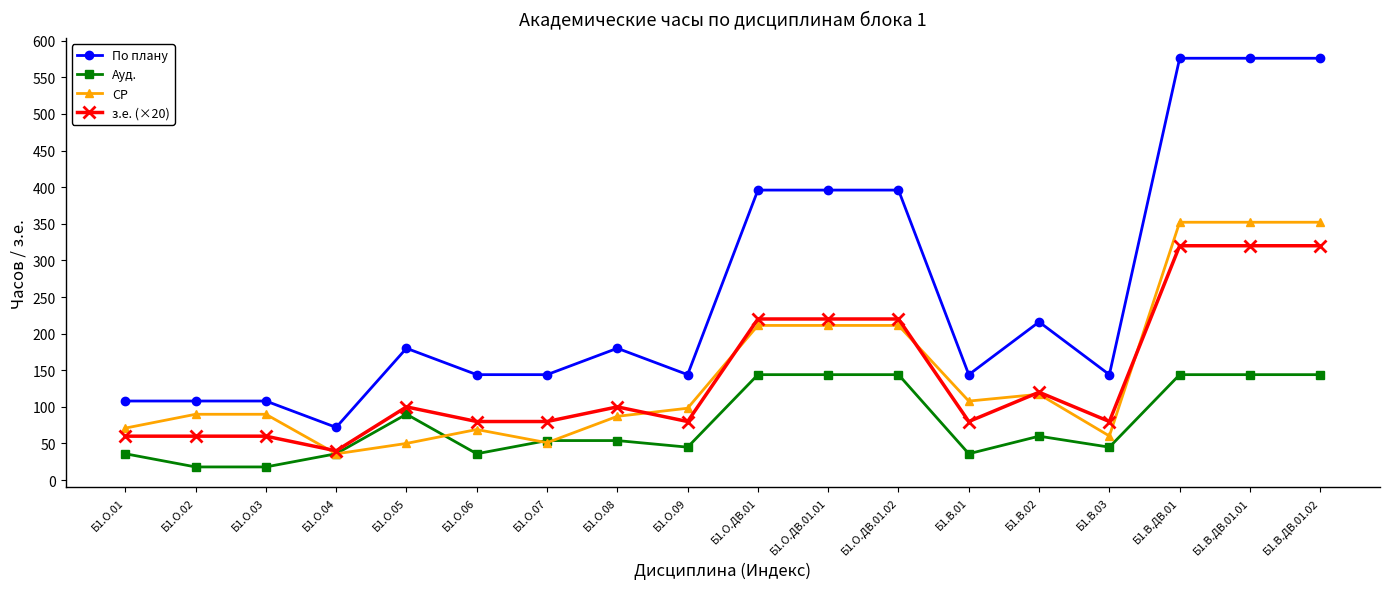

What is the spread (max minus min) of values at Б1.О.06?

108.0